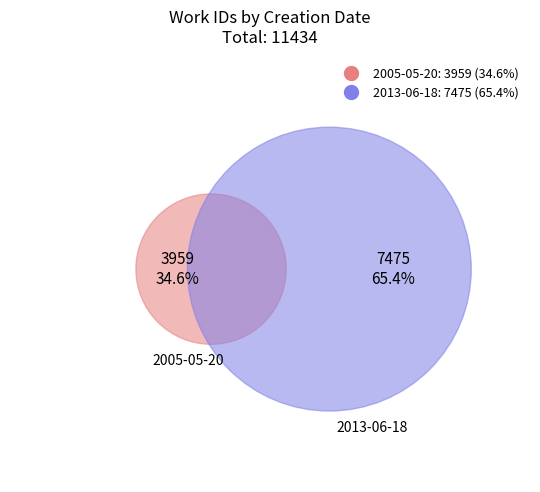

Rank the categories by value from highest to lowest.

2013-06-18, 2005-05-20